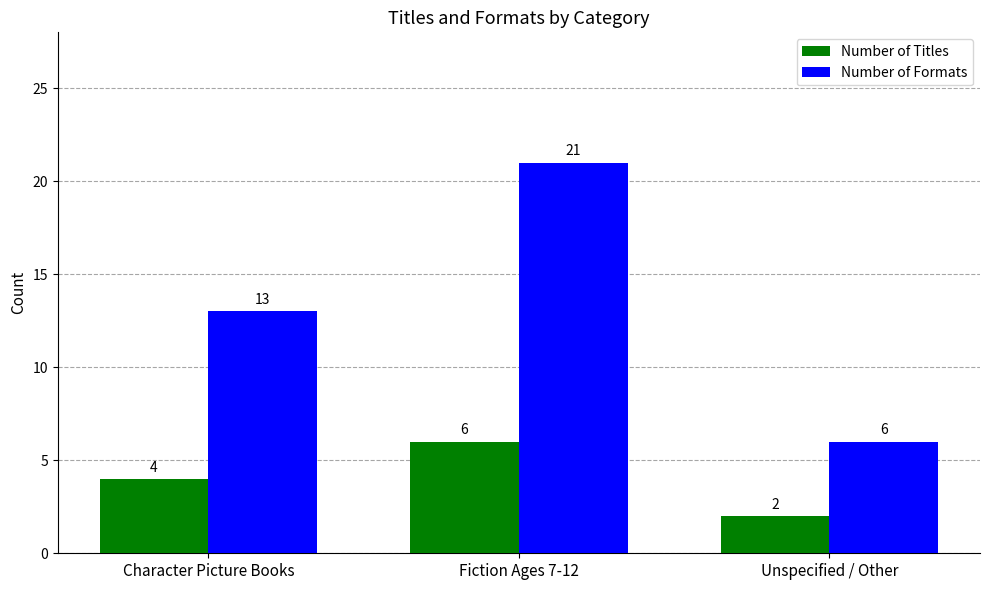

What is the difference between the highest and lowest values at Character Picture Books?

9